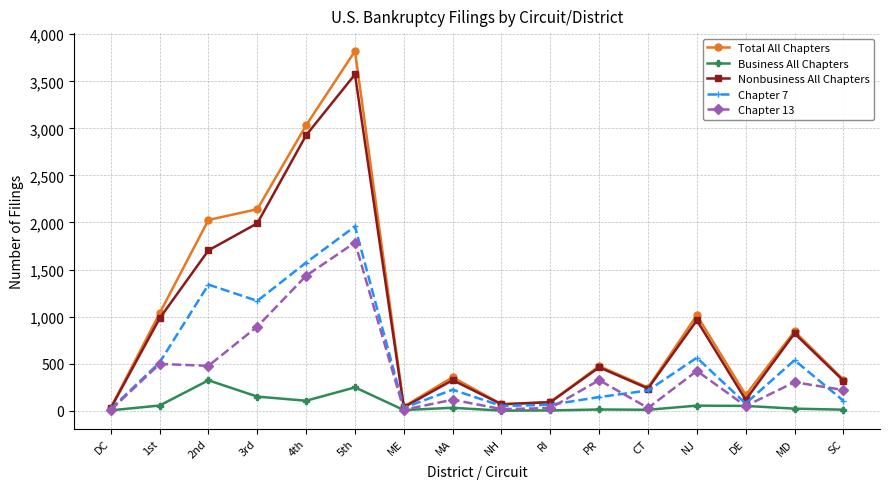

What are all the series names shown in the legend?

Total All Chapters, Business All Chapters, Nonbusiness All Chapters, Chapter 7, Chapter 13